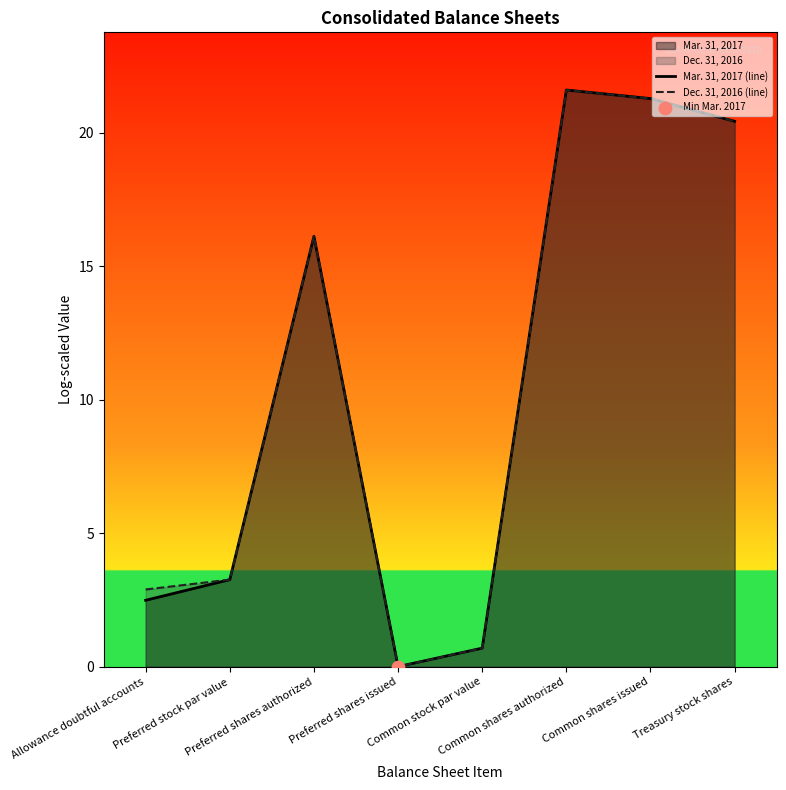

Is the value of Dec. 31, 2016 (line) at Treasury stock shares greater than the value of Mar. 31, 2017 (line) at Common shares authorized?

No